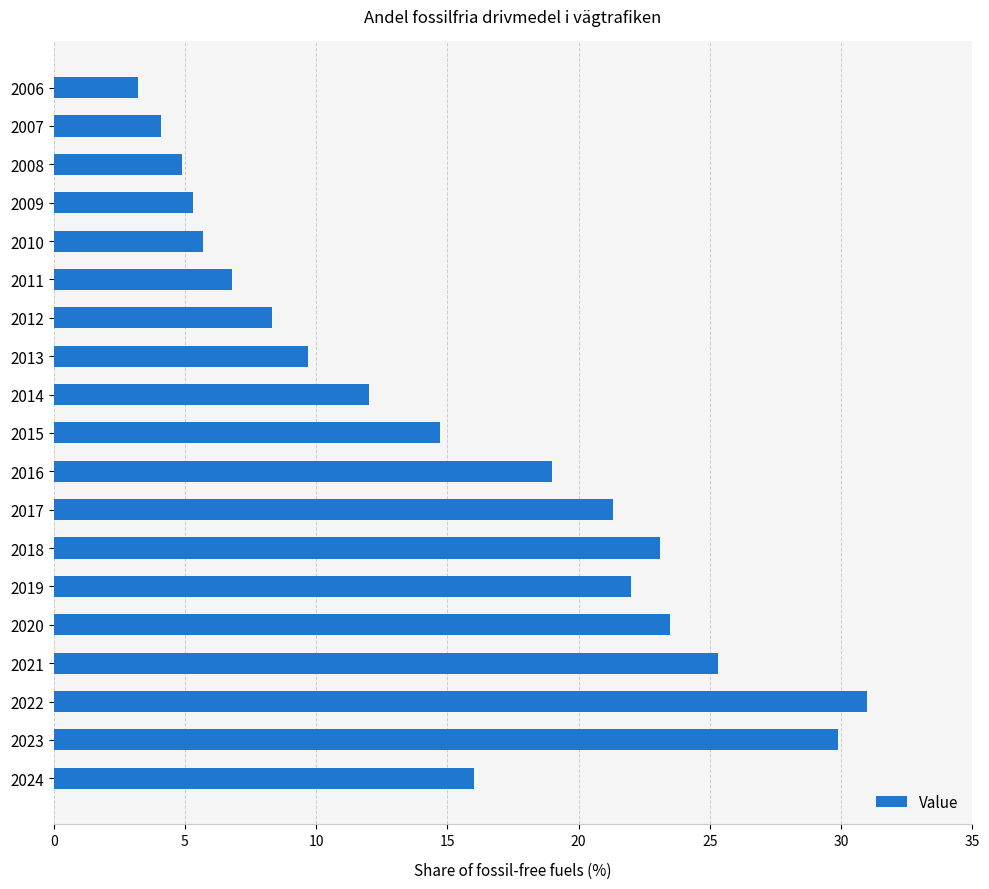

Reading top to bottom, what are all the values shown in this chart?

3.2	4.1	4.9	5.3	5.7	6.8	8.3	9.7	12.0	14.7	19.0	21.3	23.1	22.0	23.5	25.3	31.0	29.9	16.0